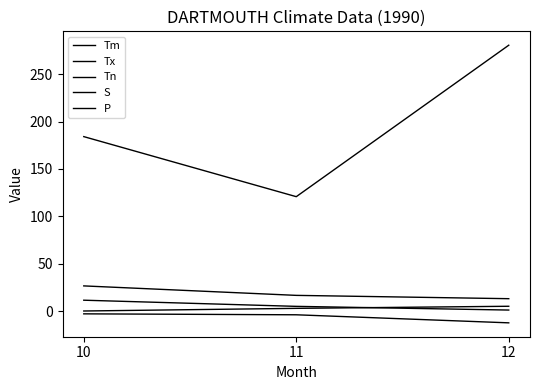

At which label is Tn closest to -7?

11